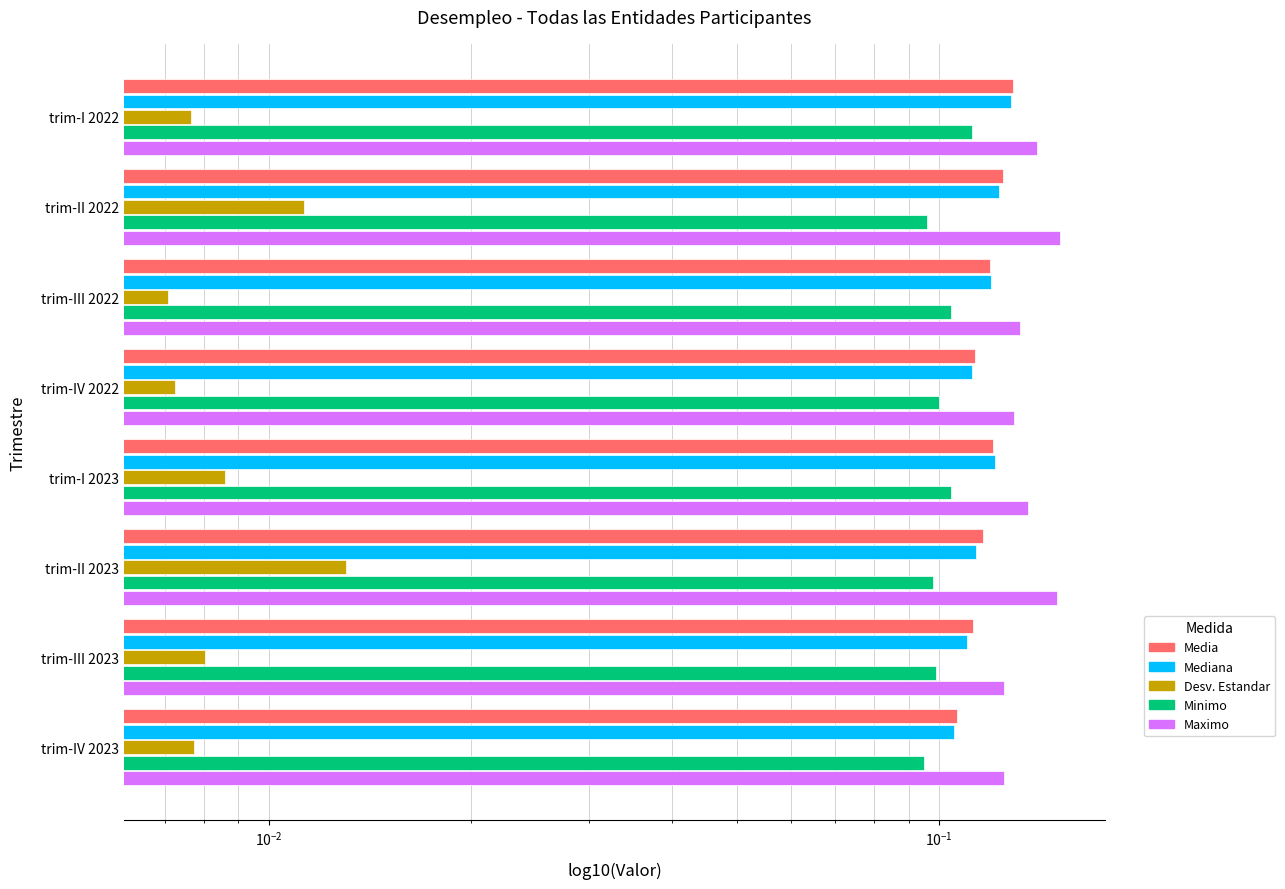

What is the average value of the Media series?

0.1